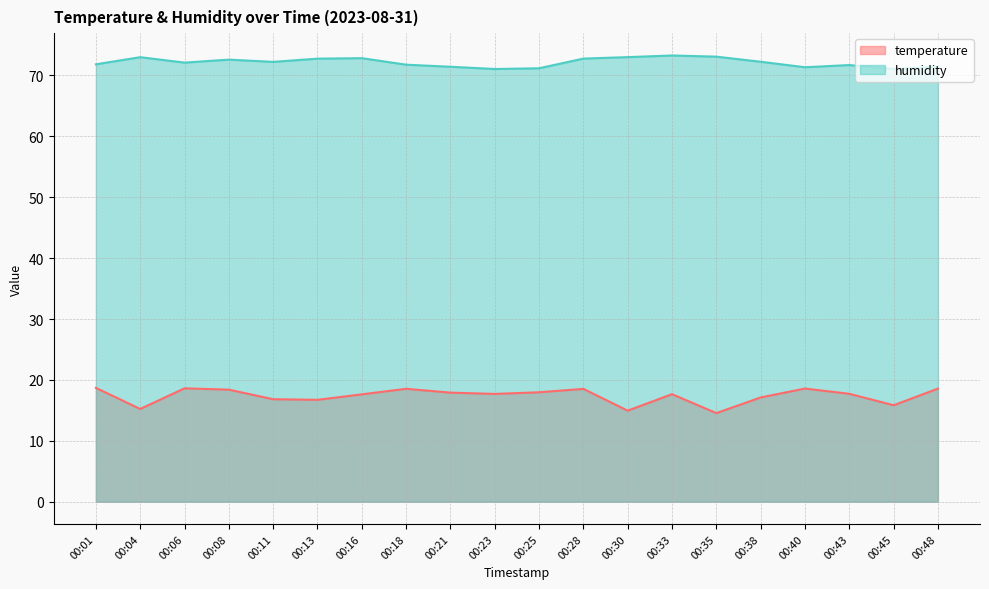

Where does the temperature series first go above 17?

00:01